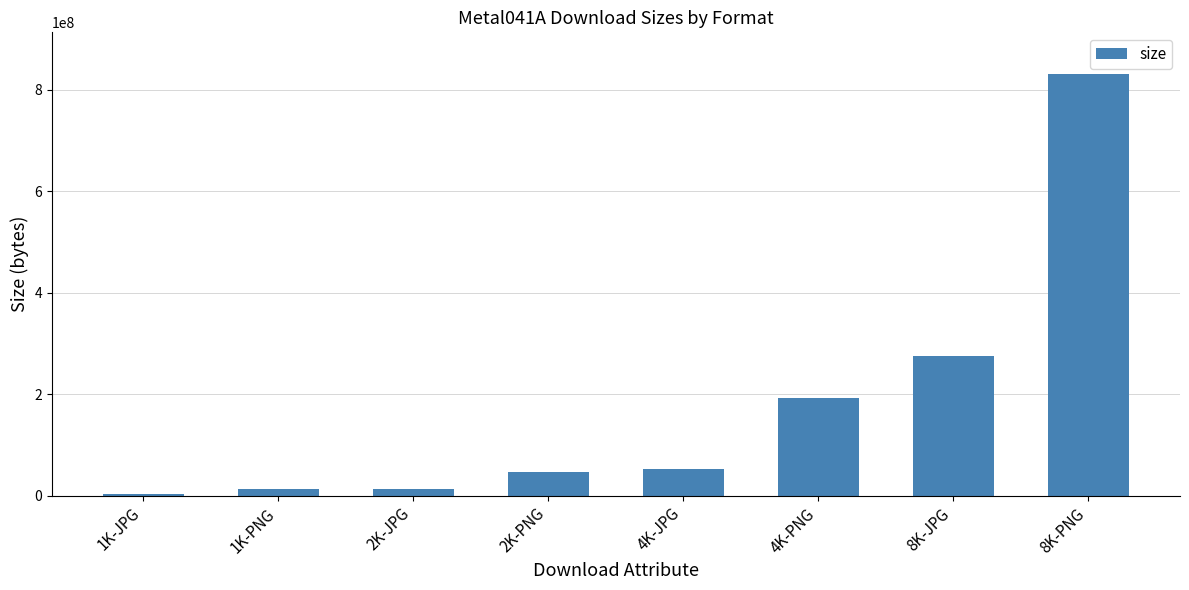

What is the greatest value displayed?

830238340